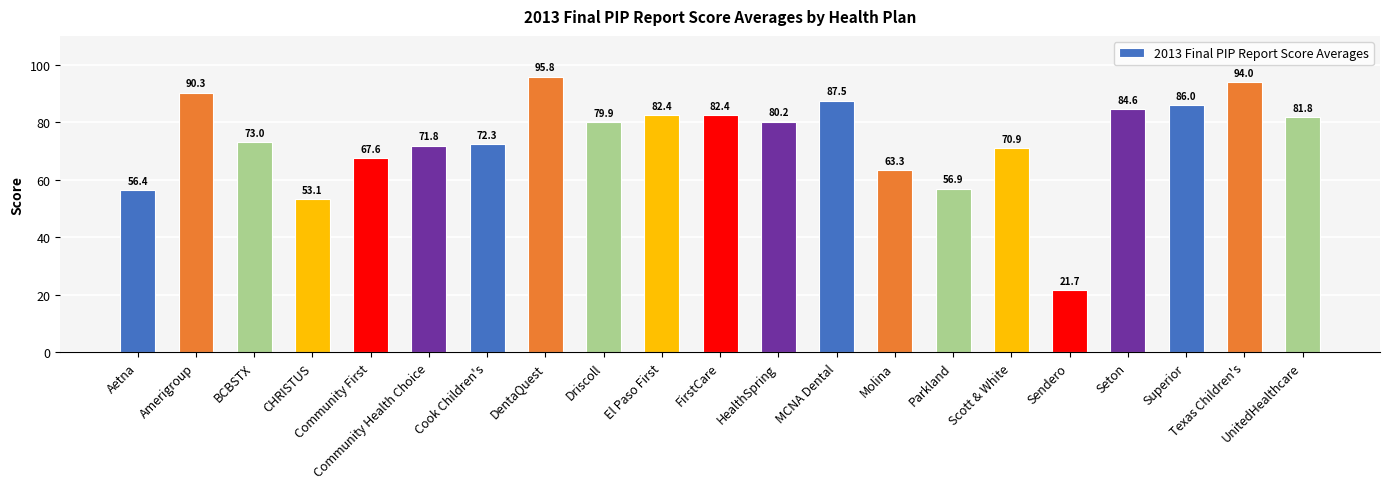

What is the label of the 20th bar from the left?

Texas Children's